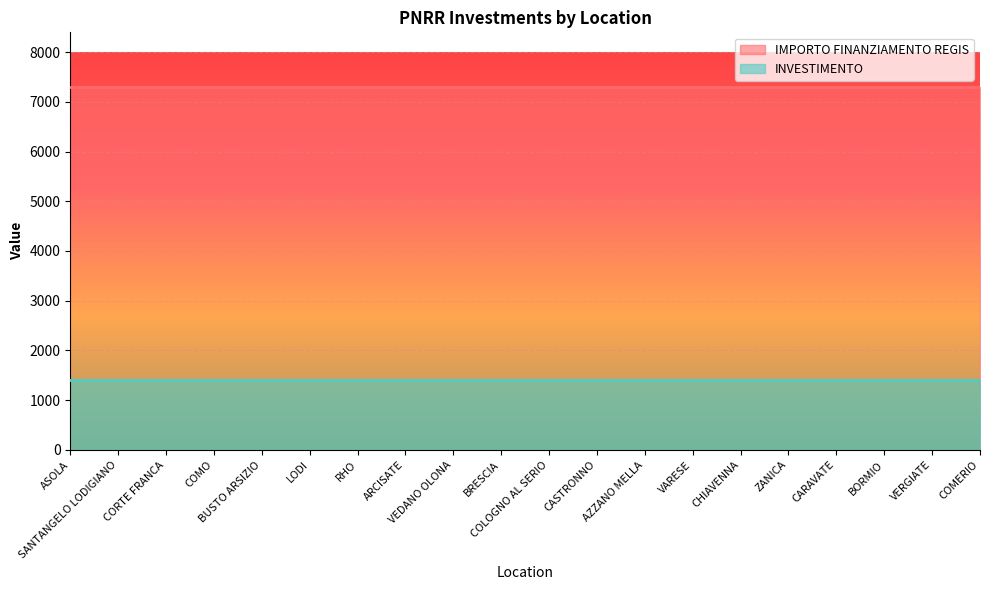

Is it true that INVESTIMENTO equals 2.3 at ZANICA?

False